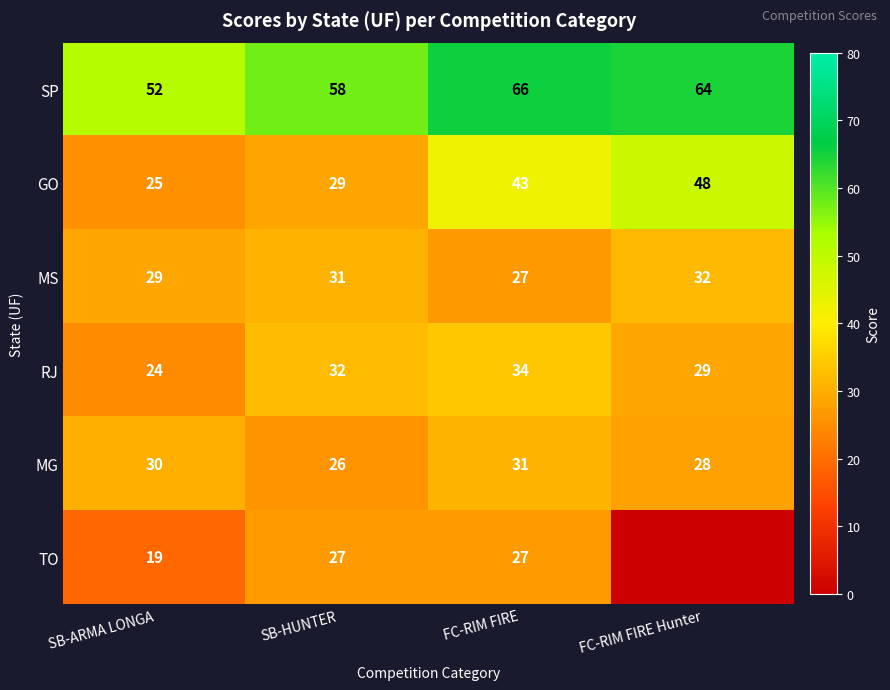

What value does the MS series have at SB-HUNTER?

31